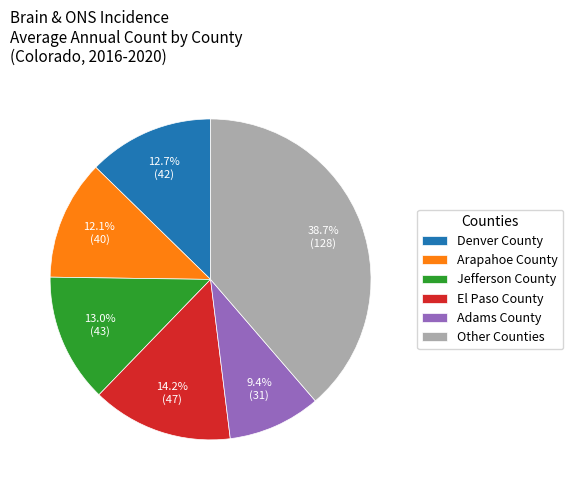

Which has a higher value, Arapahoe County or Other Counties?

Other Counties